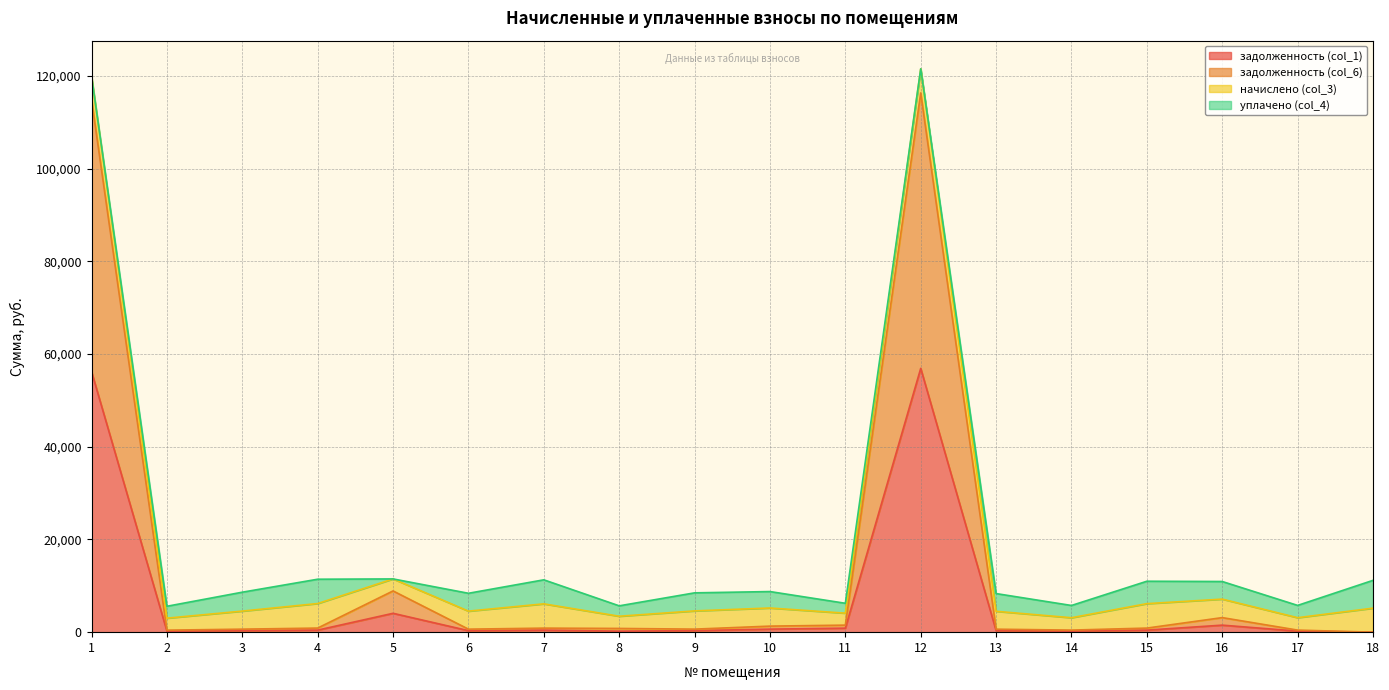

Which label corresponds to the smallest value in the chart?

18